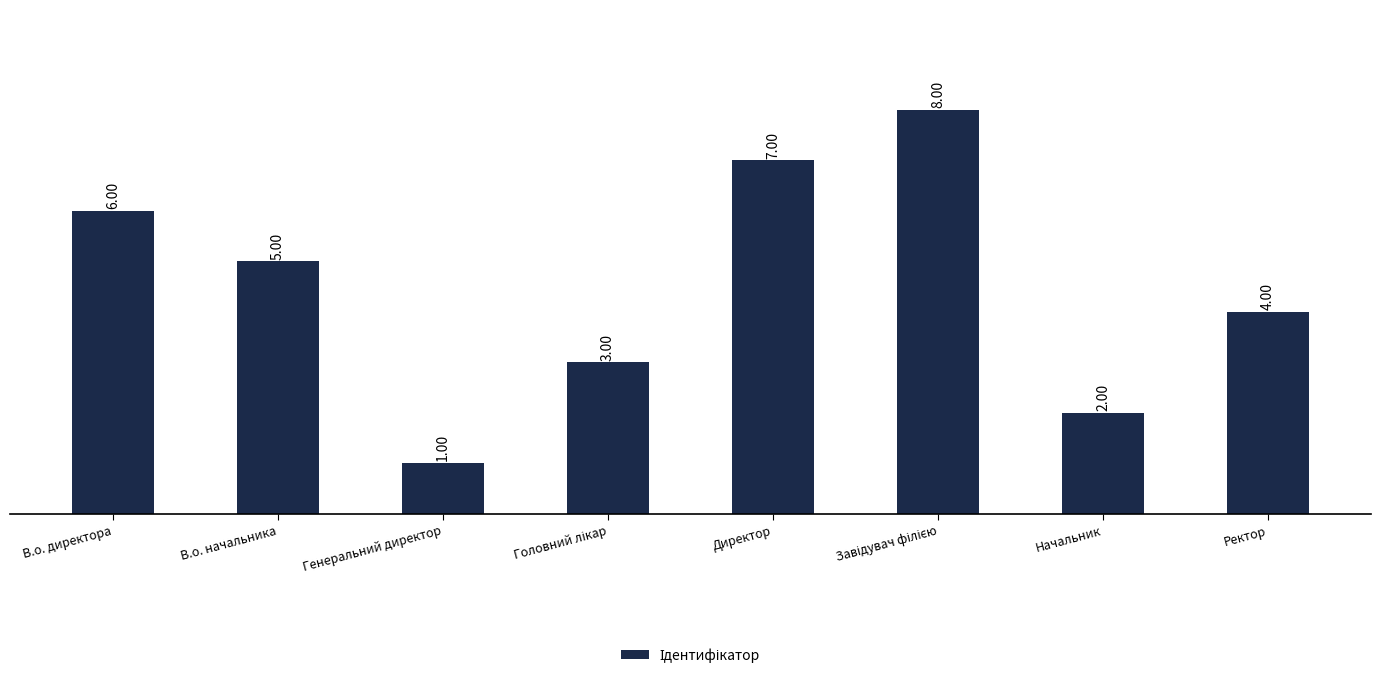

What is the difference between the second highest and second lowest values?

5